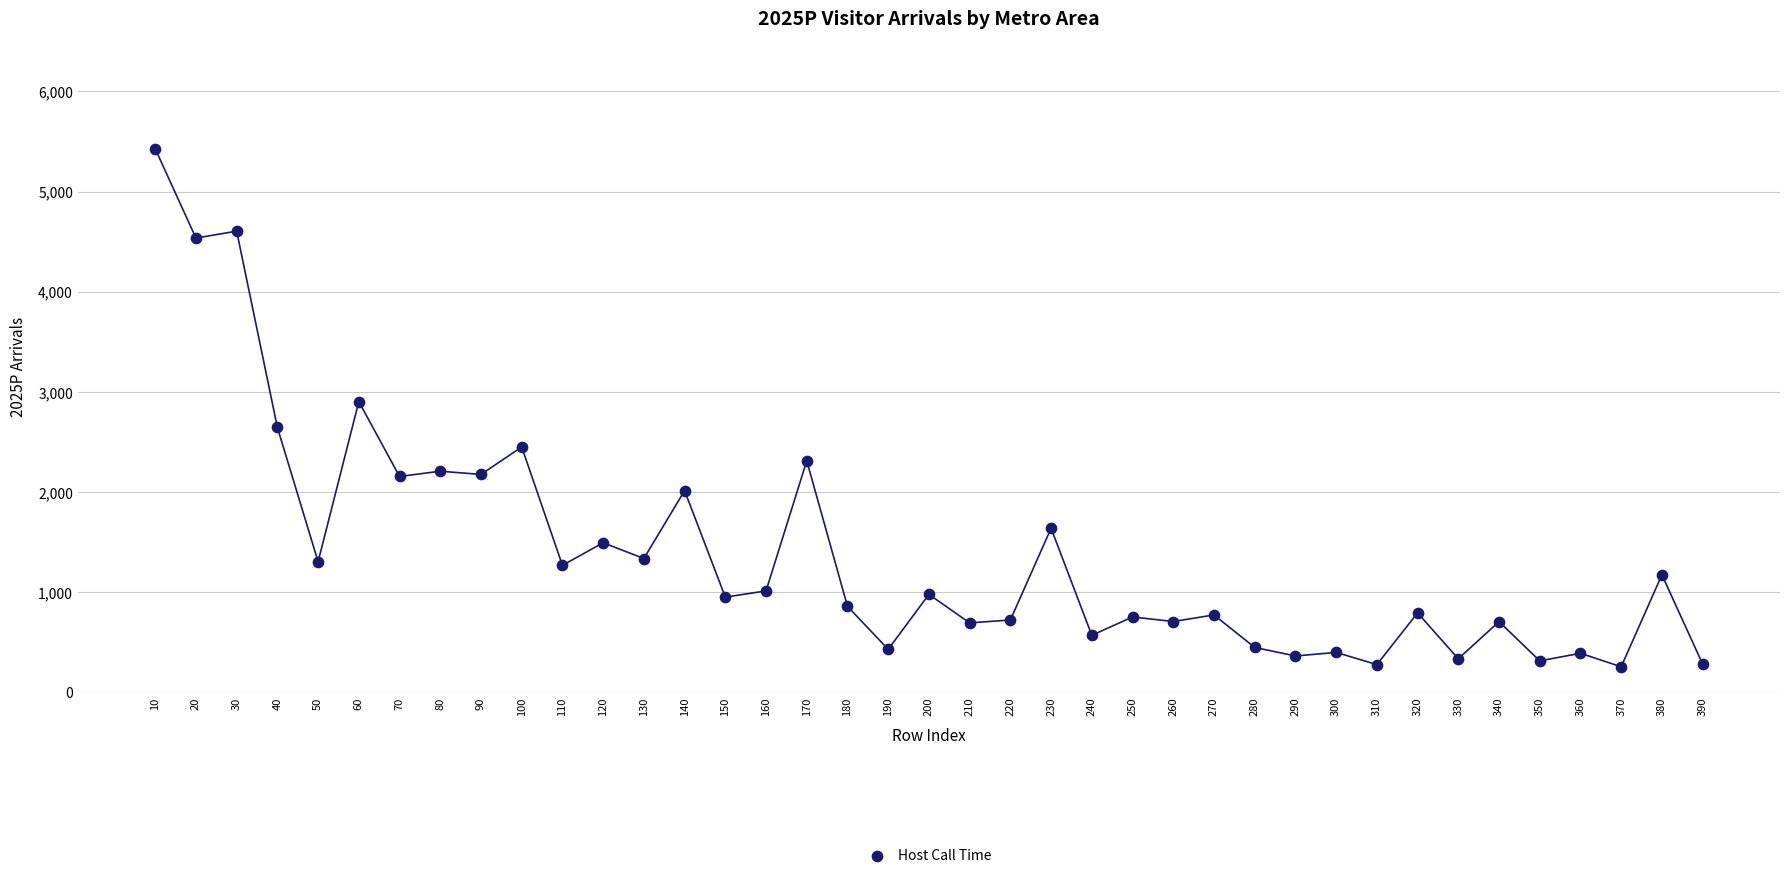

What is the range of Y values (max minus min)?

5170.4